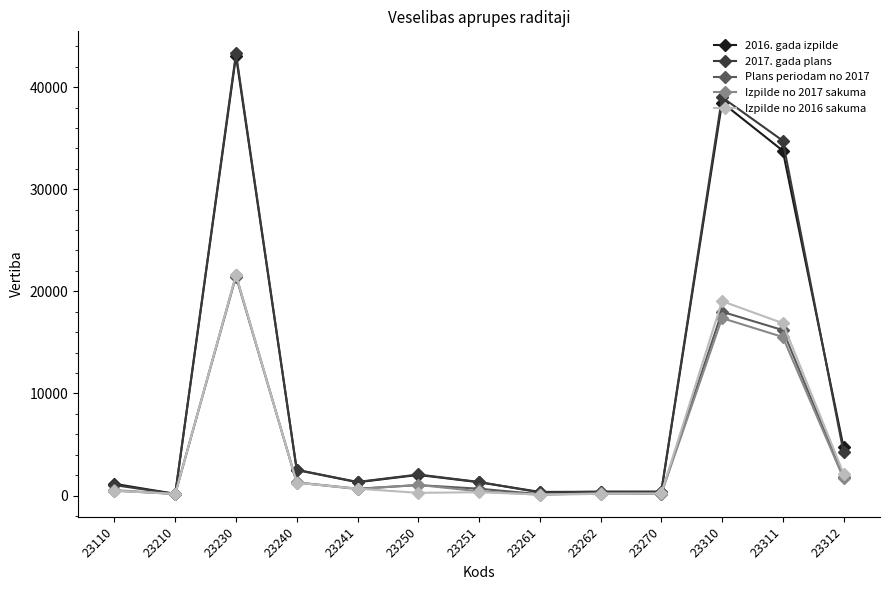

How many data points in Plans periodam no 2017 are less than 670?

5